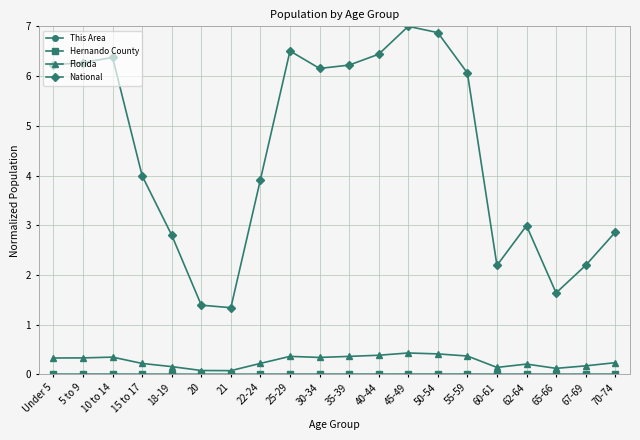

True or false: National and Florida intersect in this chart.

False